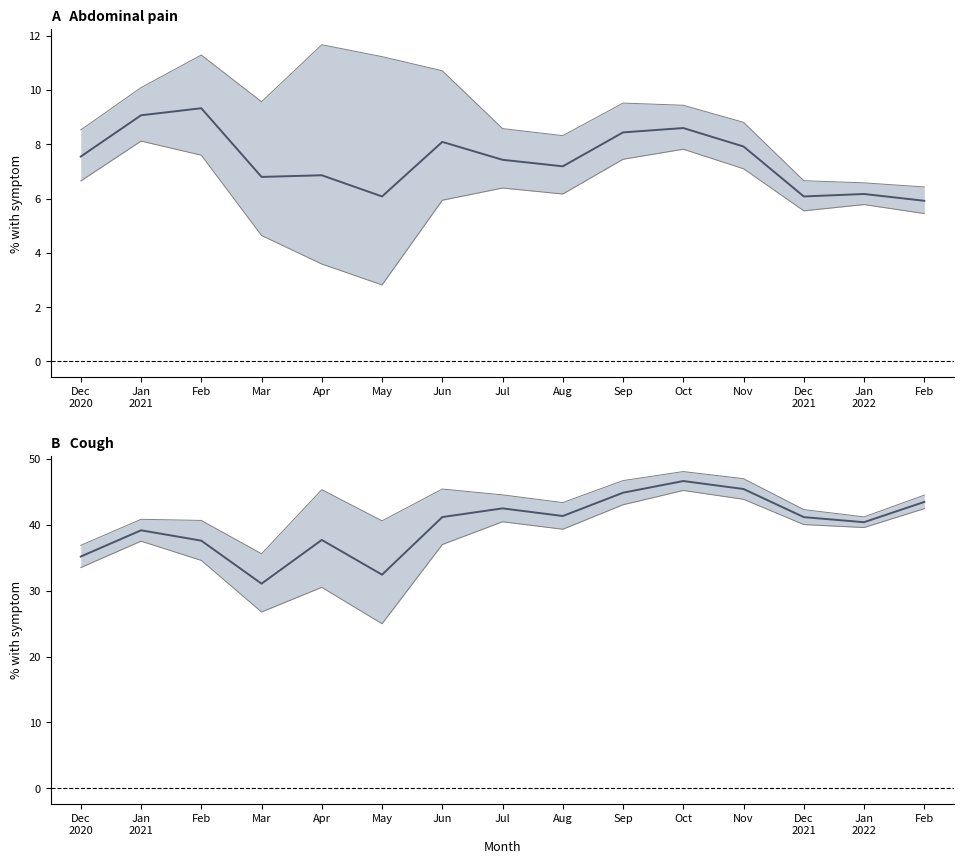

Between Jan
2021 and Jul, which series saw the biggest shift?

Cough upper CI